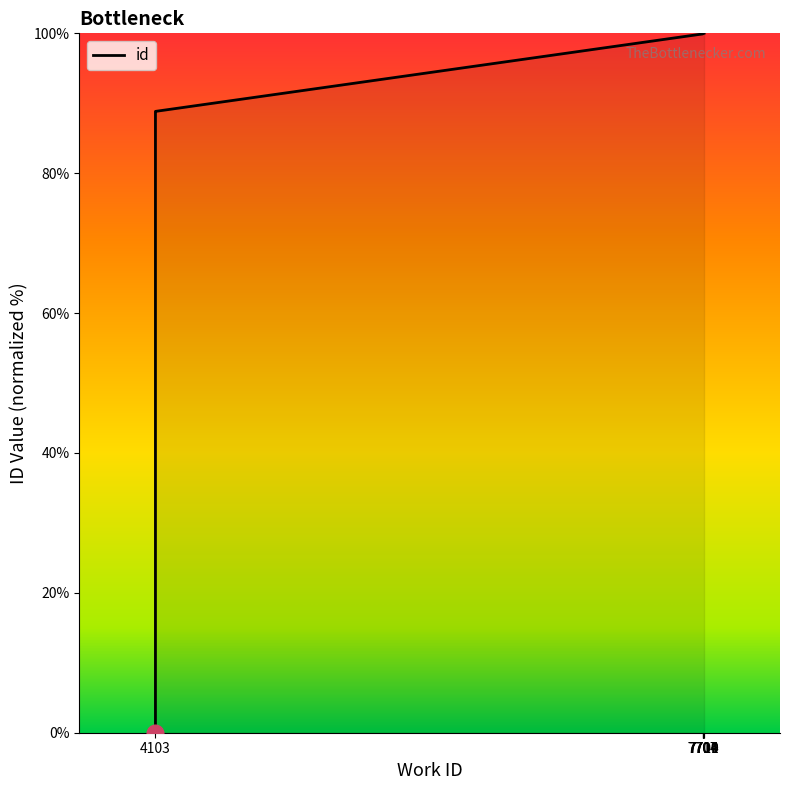

Reading left to right, list all the values displayed in this chart.

4103=0.0	4103=0.0	4103=88.8	4103=88.8	7704=99.9	7707=99.9	7709=100.0	7710=100.0	7711=100.0	7714=100.0